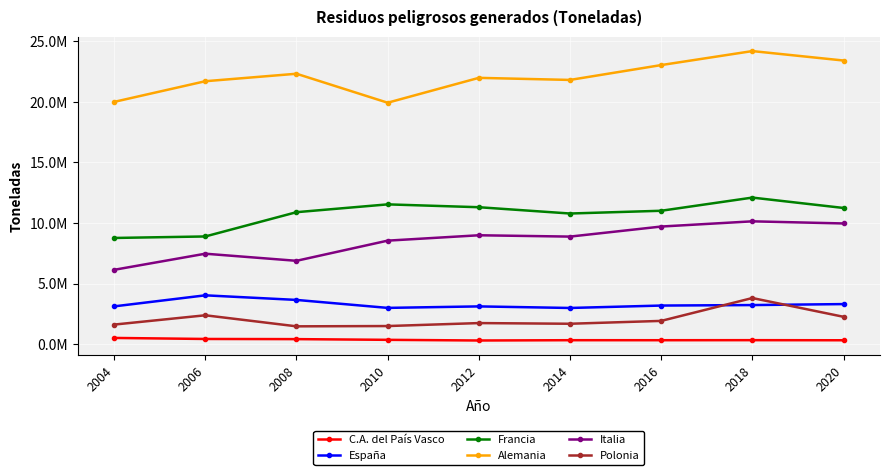

Is the value of Alemania at 2016 greater than the value of España at 2018?

Yes